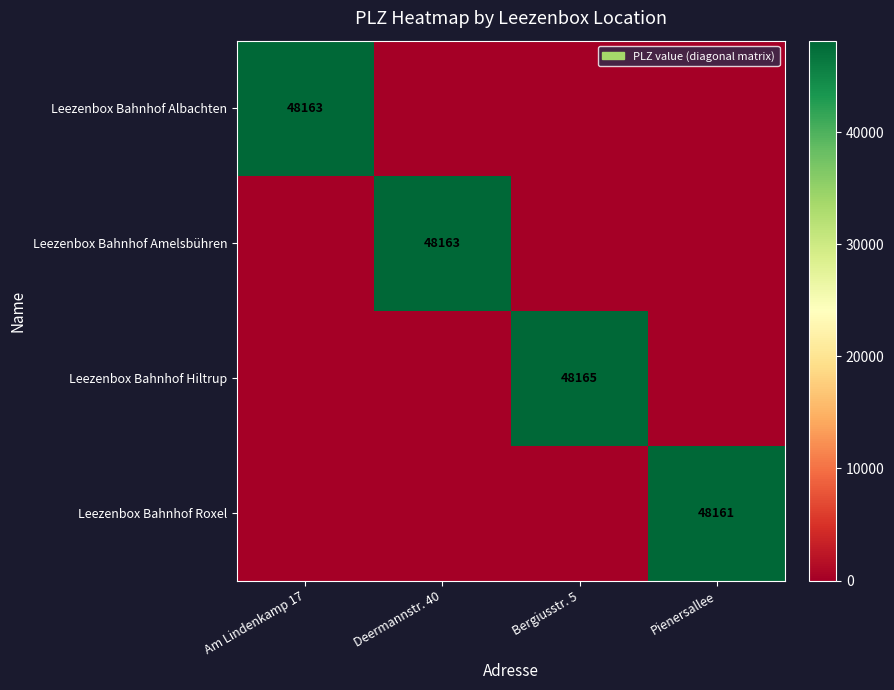

The Leezenbox Bahnhof Albachten series shows 72815 at Am Lindenkamp 17. True or false?

False